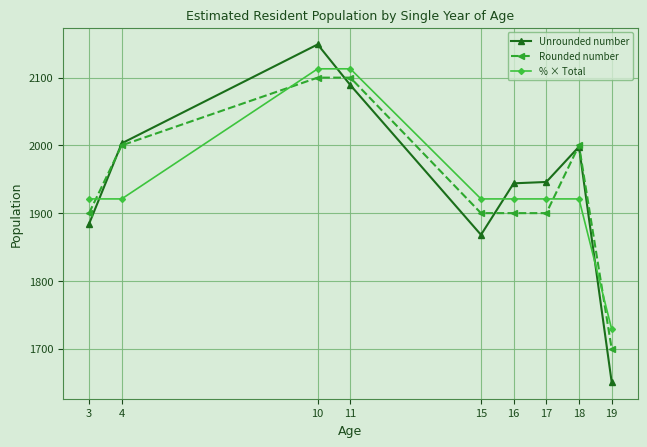

How many lines are shown in the chart?

3